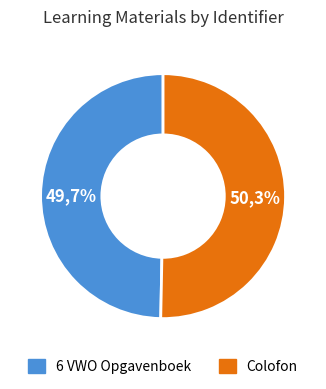

Rank the categories by value from highest to lowest.

Colofon, 6 VWO Opgavenboek